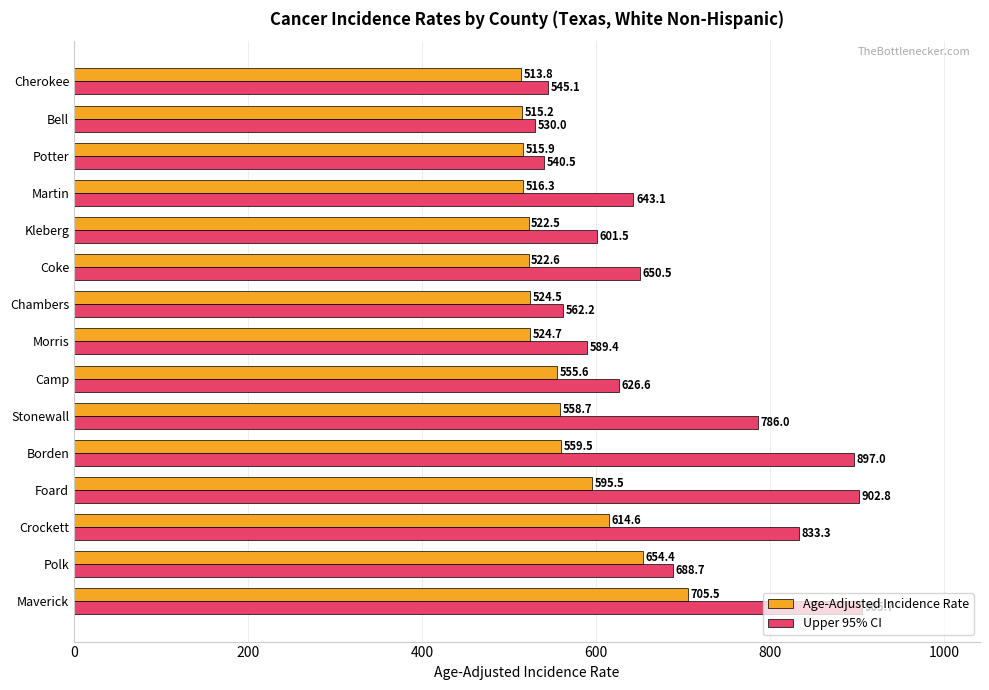

What is the difference between the second highest and minimum values in the Upper 95% CI series?

372.8